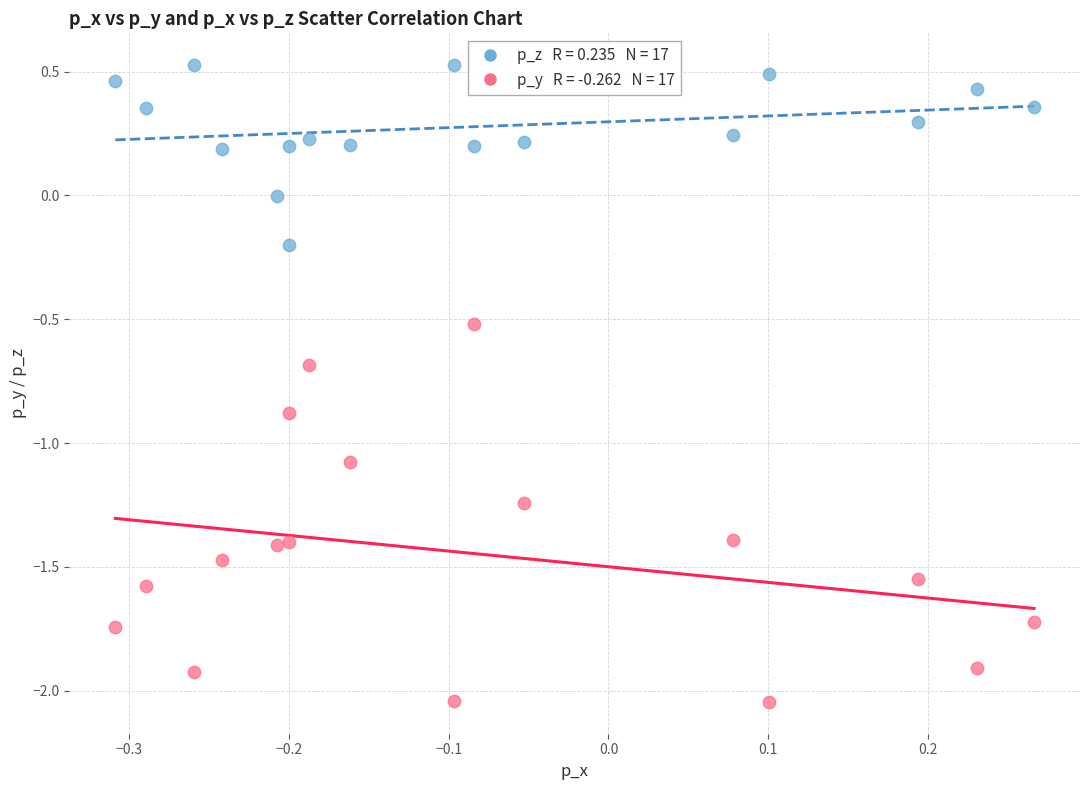

Across all data points, what is the range of X values (max minus min)?

0.6